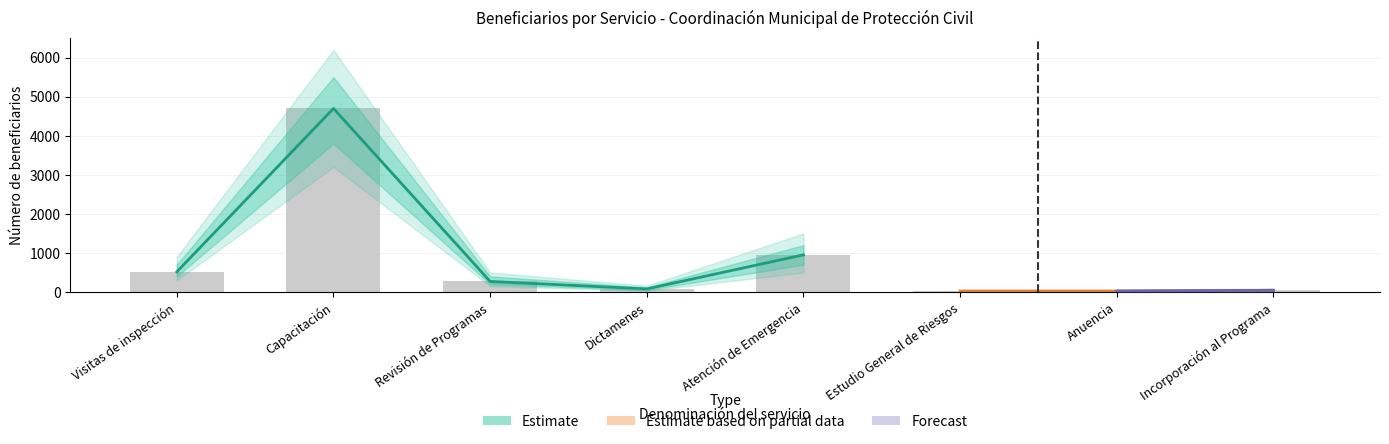

What is the sum of the values at Estudio General de Riesgos and Atención de Emergencia?

976